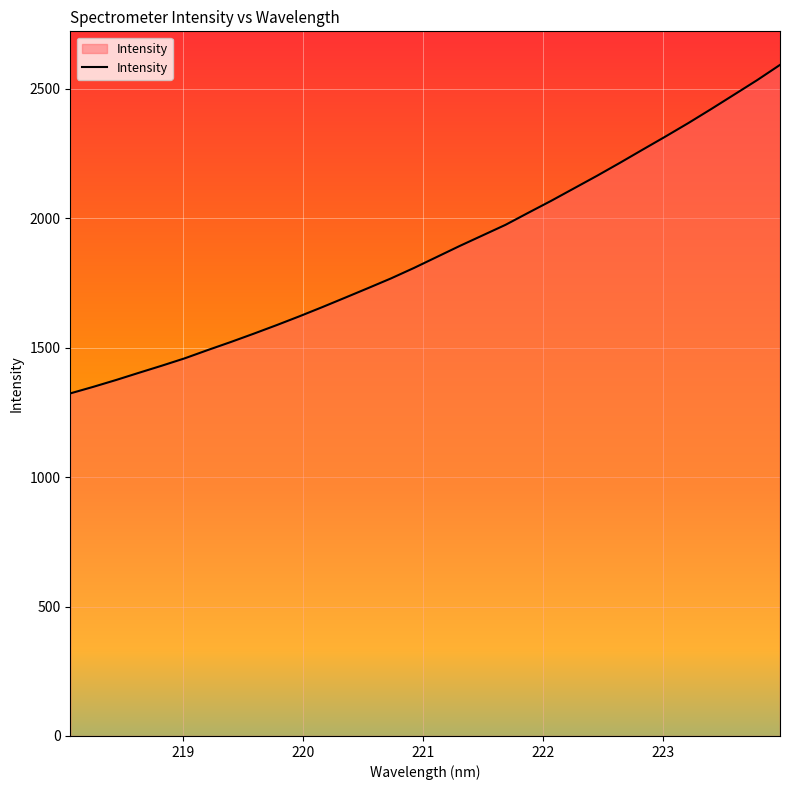

Count the number of values greater than 1850.

16